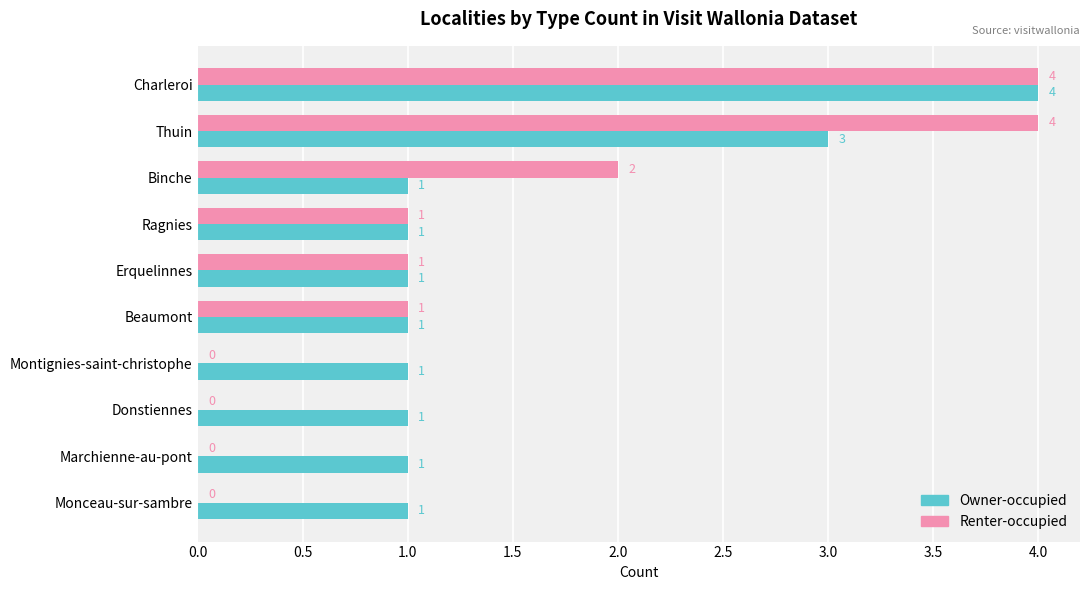

What is the highest value of the Owner-occupied series?

4